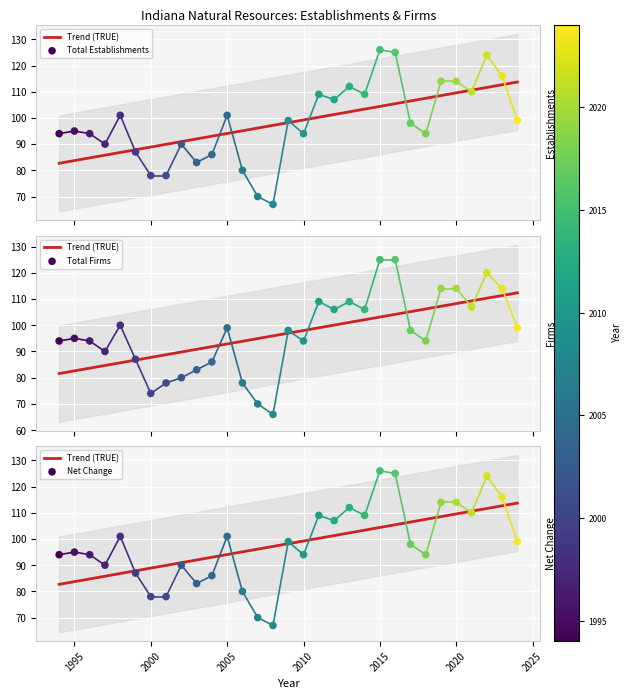

What are all the series names shown in the legend?

Total Establishments, Total Firms, Net Change